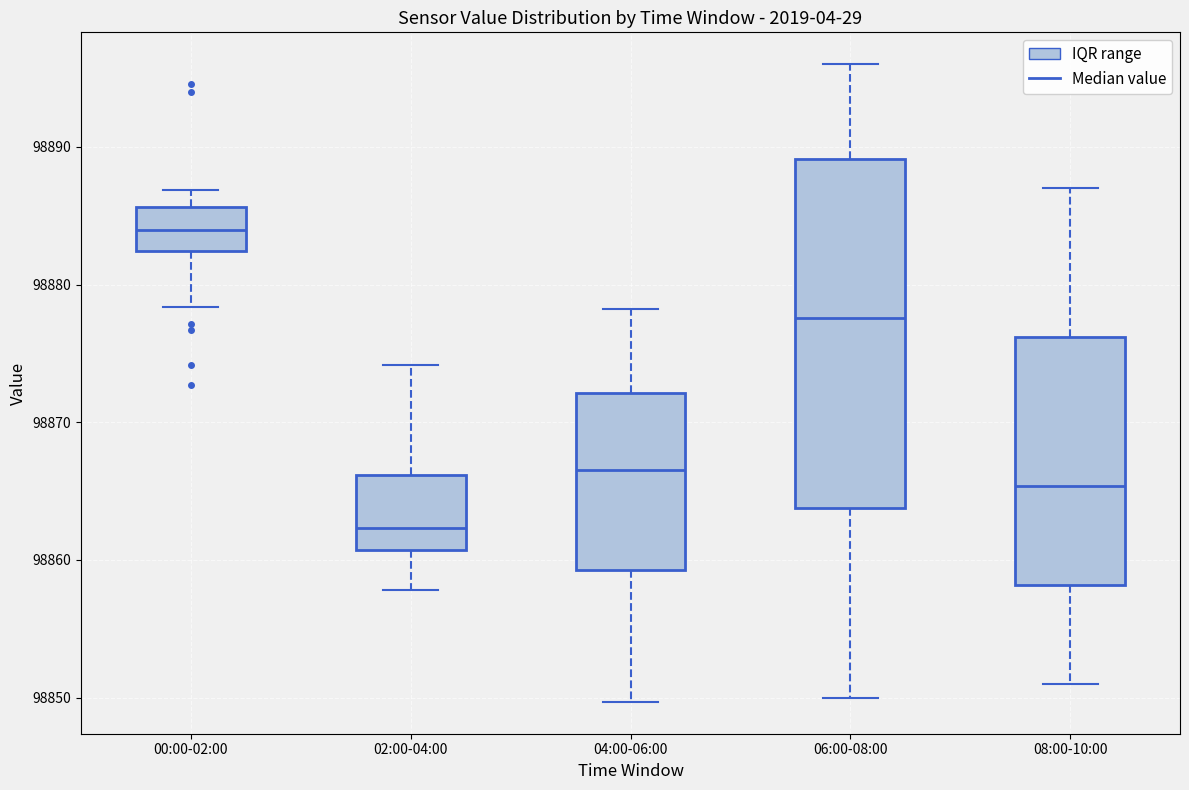

Comparing the boxes themselves (not the whiskers), which one is the tallest?

06:00-08:00